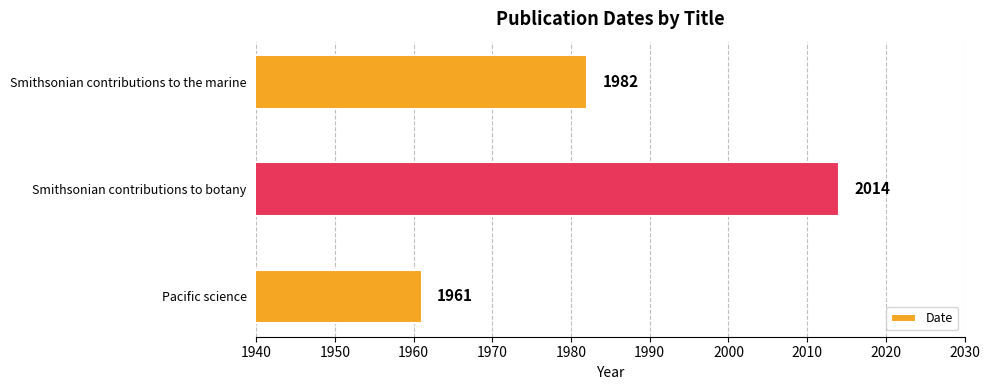

How many categories are shown in the chart?

3